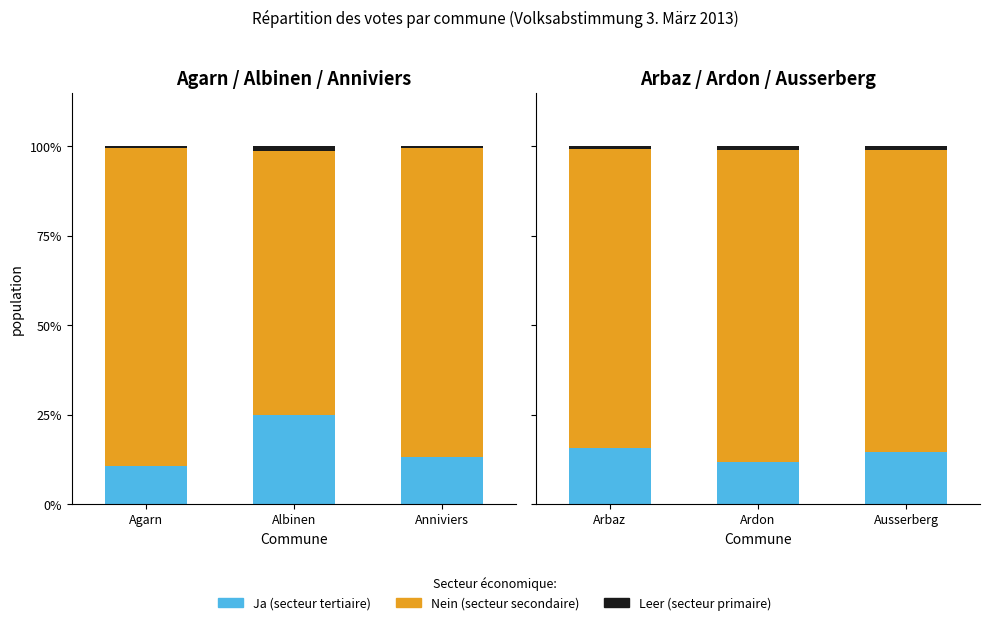

Which series has the largest total across all categories?

Nein